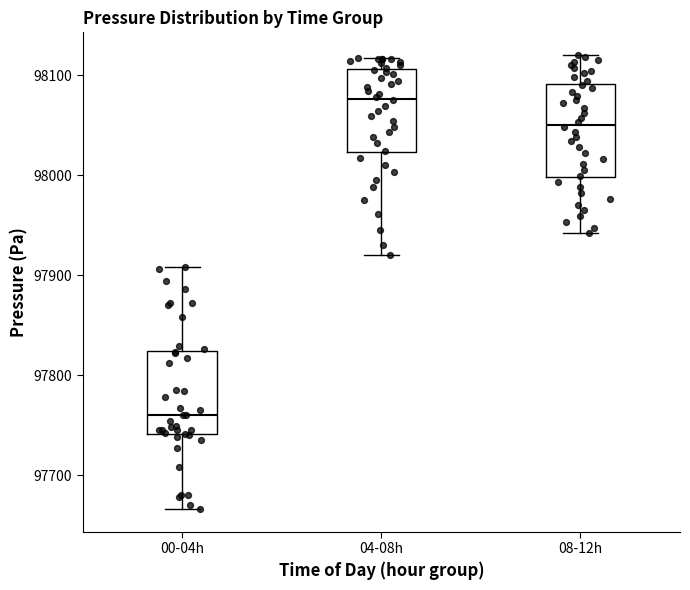

Reading left to right, read every box against the y-axis: the position of its median line, the range the box covers, and the ends of its whiskers. The values are not printed on the chart, so give them approximately, as read against the axis.

00-04h: median 97760, box 97740 to 97820, whiskers 97670 to 97910
04-08h: median 98080, box 98020 to 98110, whiskers 97920 to 98120
08-12h: median 98050, box 98000 to 98090, whiskers 97940 to 98120